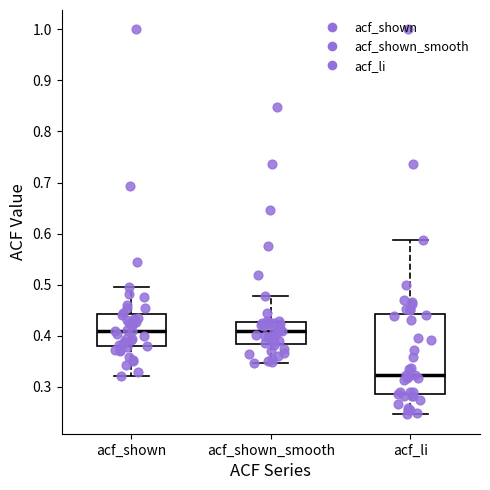

Comparing the boxes themselves (not the whiskers), which one is the tallest?

acf_li